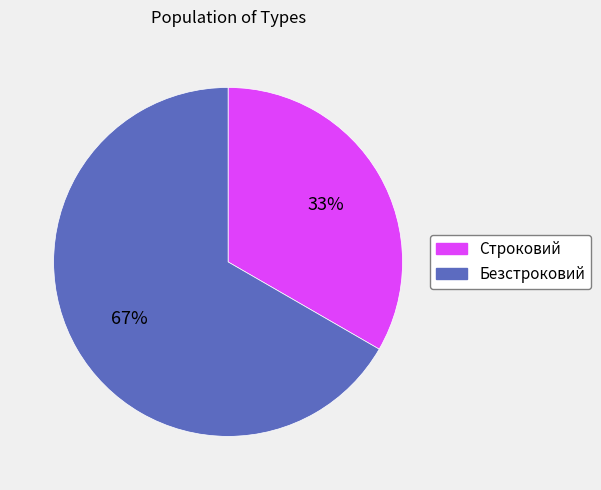

To the nearest percent, what is the combined percentage of Строковий and Безстроковий?

100%